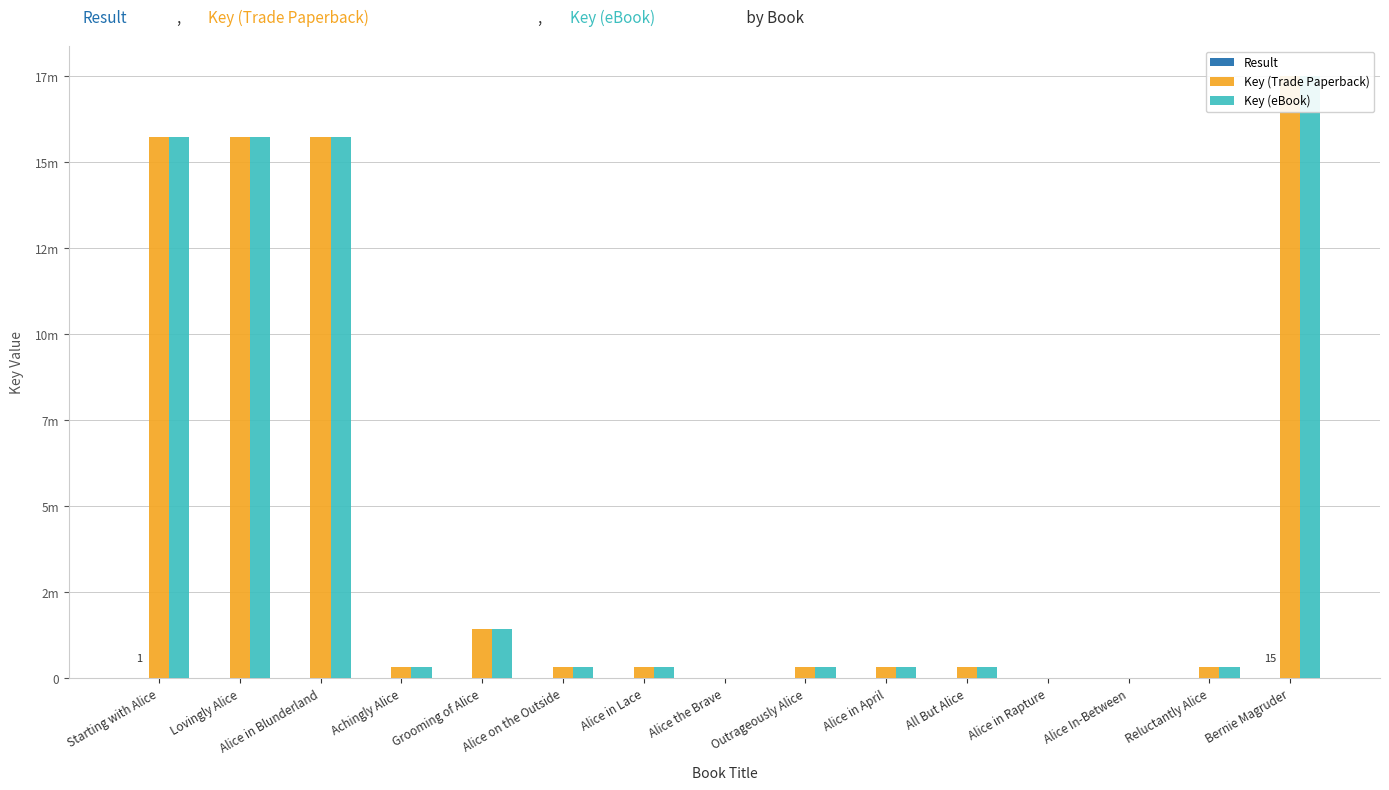

Does the chart contain any negative values?

No